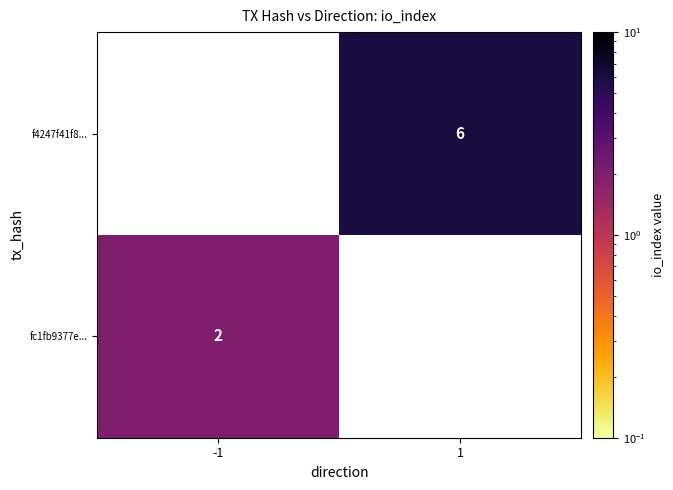

The f4247f41f8... series shows 6 at 1. True or false?

True